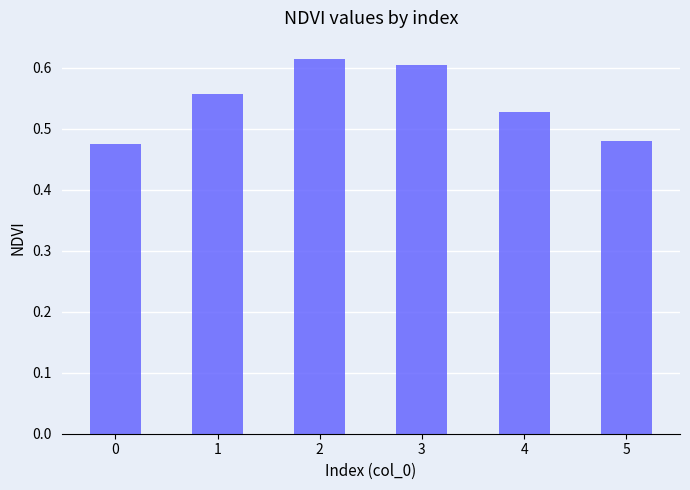

What is the sum of the values at 5 and 3?

1.1